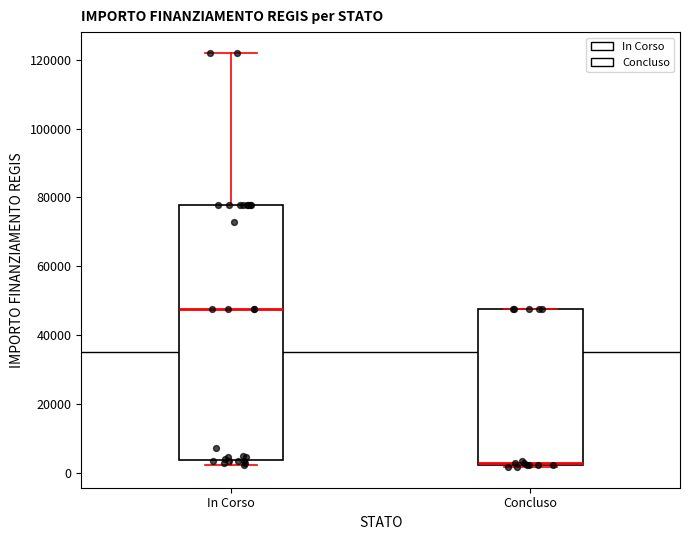

Reading left to right, transcribe this box plot: for each box, give where its median line is, the range the box spans, and where its two whiskers end, as read against the y-axis. The values are not printed on the chart, so give them approximately, as read against the axis.

In Corso: median 48000, box 4000 to 78000, whiskers 2000 to 122000
Concluso: median 2000, box 2000 to 48000, whiskers 2000 to 48000